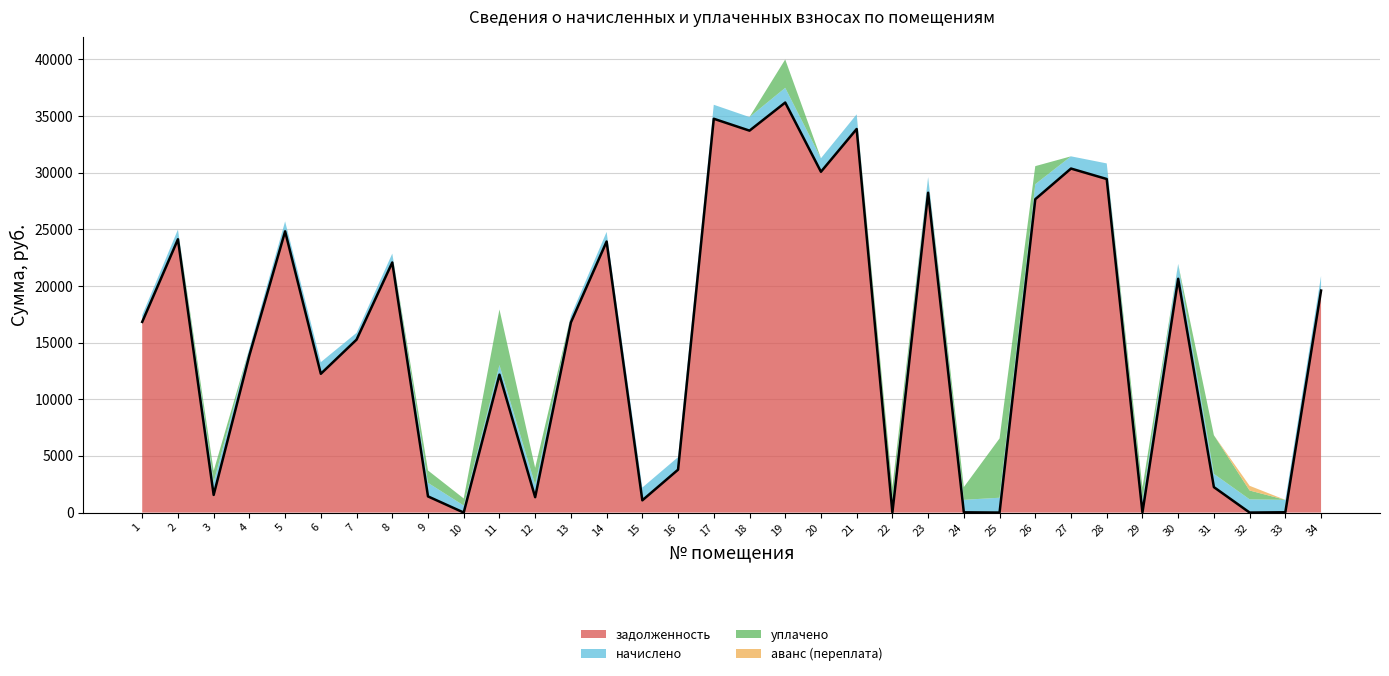

What is the difference between the maximum and minimum values in the уплачено series?

5235.0